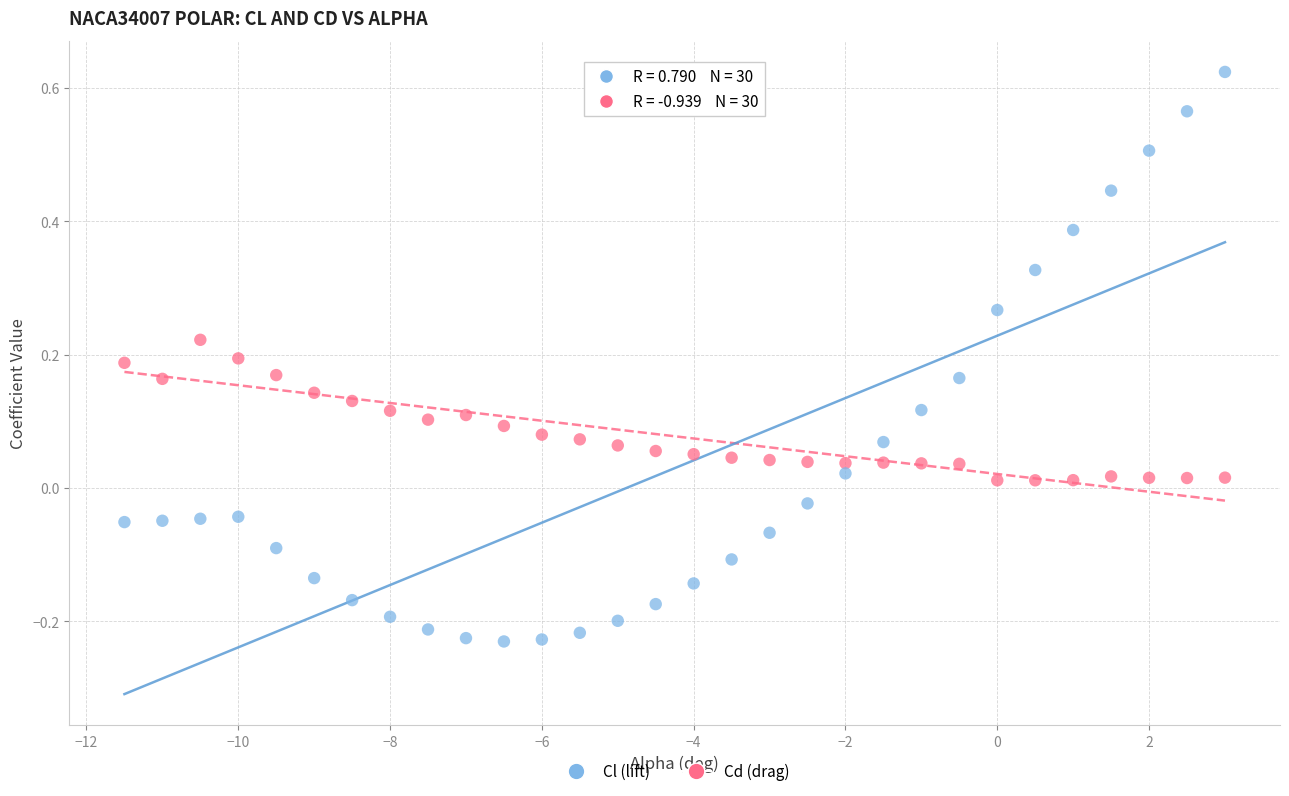

What are all the series names shown in the legend?

Cl (lift), Cd (drag)